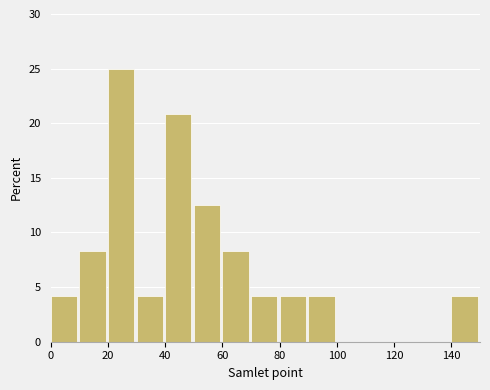

Which range on the x-axis has the tallest bar?

20 to 30